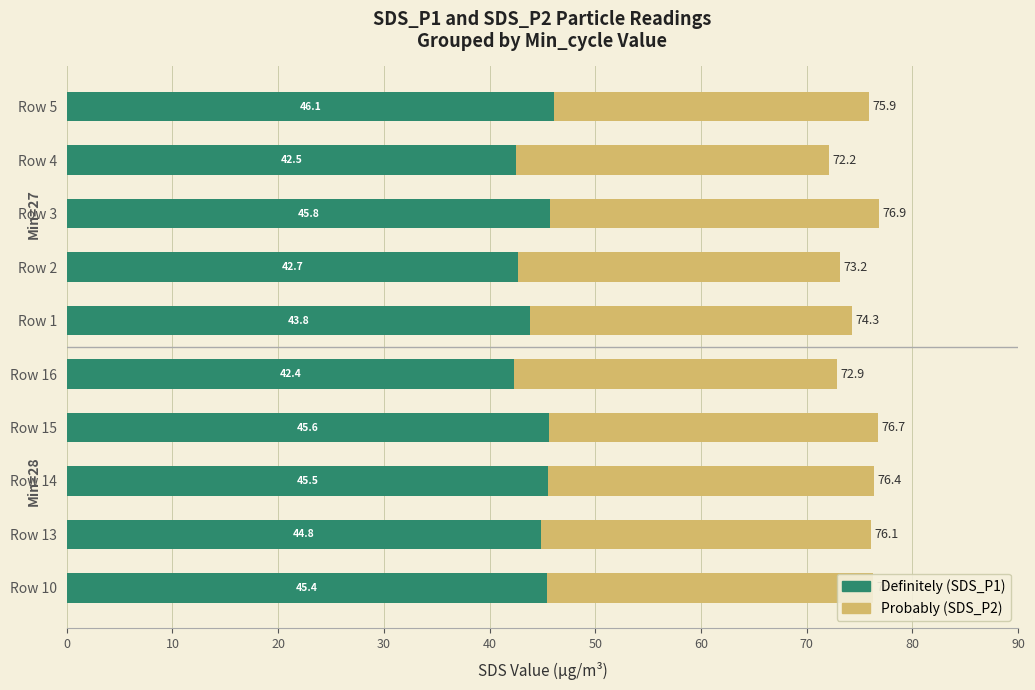

What is the total value across all series at Row 5?

75.9